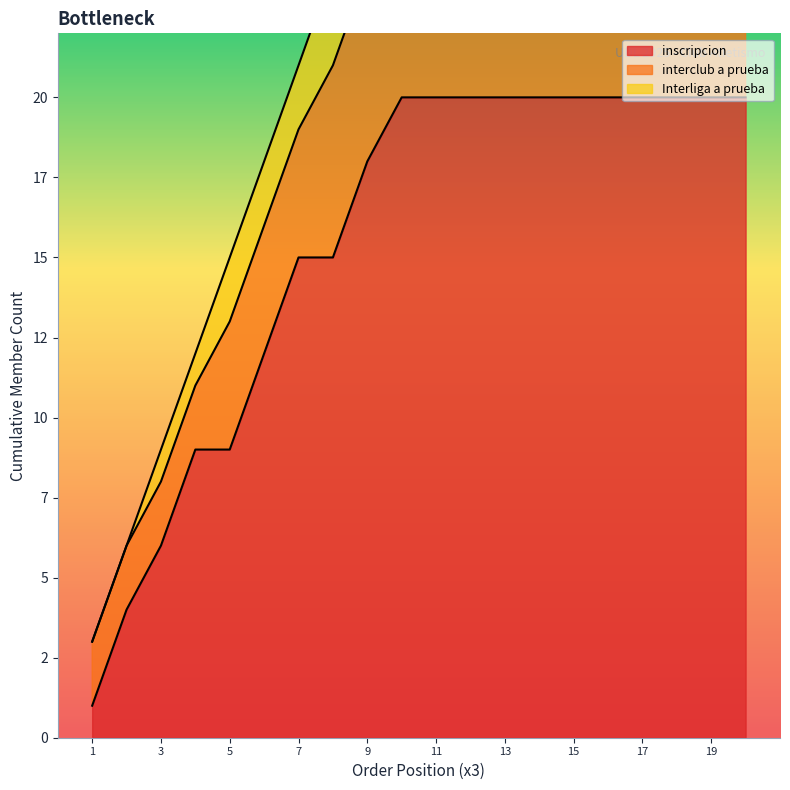

What are all the series names shown in the legend?

inscripcion, interclub a prueba, Interliga a prueba